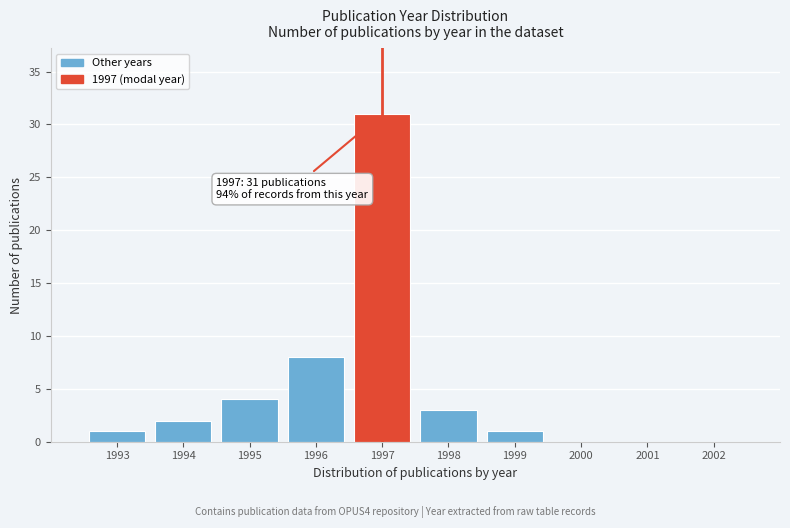

Reading left to right, list all the values displayed in this chart.

1993=1	1994=2	1995=4	1996=8	1997=31	1998=3	1999=1	2000=0	2001=0	2002=0